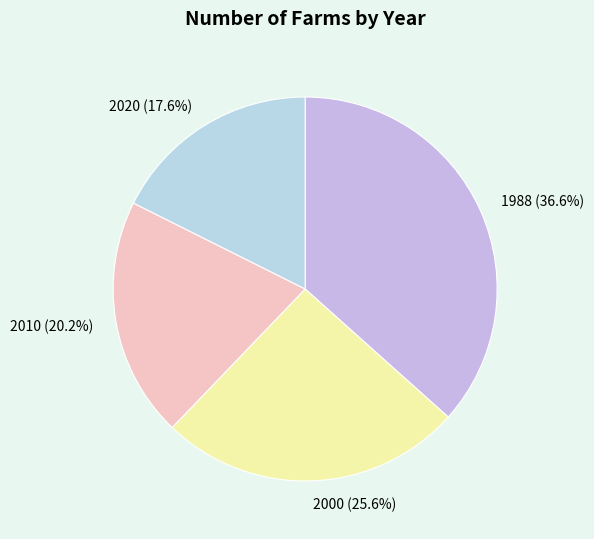

What percentage is the 1988 slice, to the nearest percent?

37%